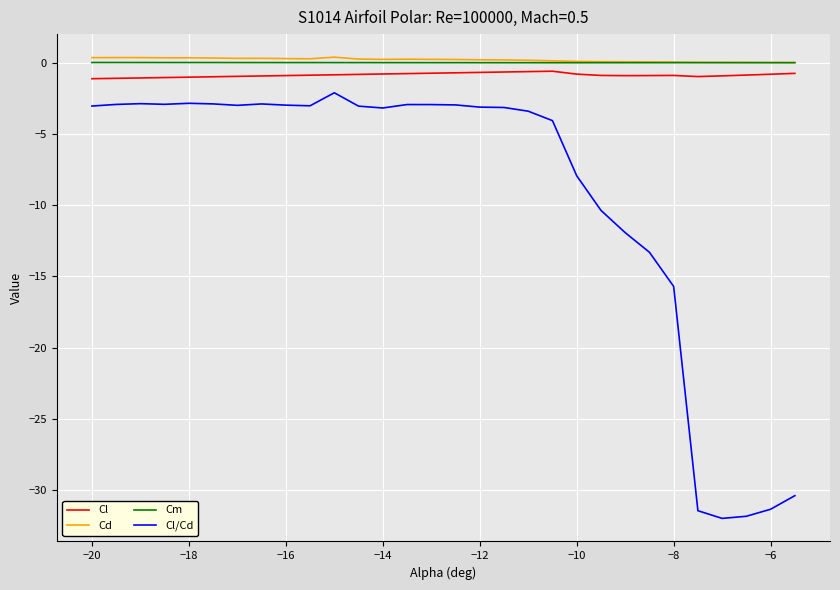

True or false: Cl/Cd and Cd cross at least once.

False